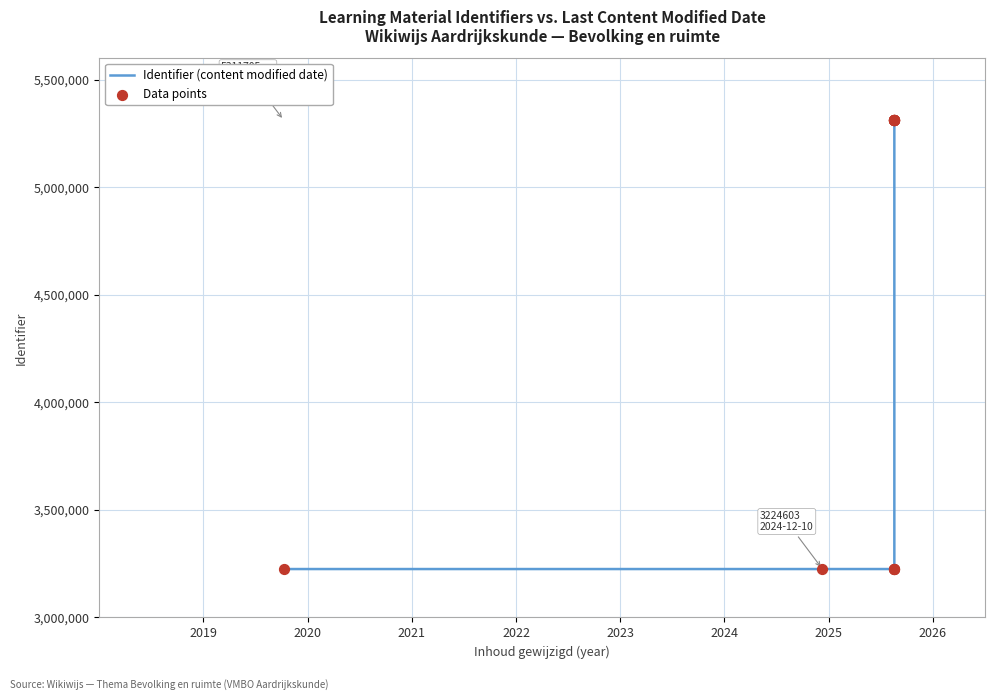

Is the value of Identifier (content modified date) at 9 greater than the value of Data points at 11?

No